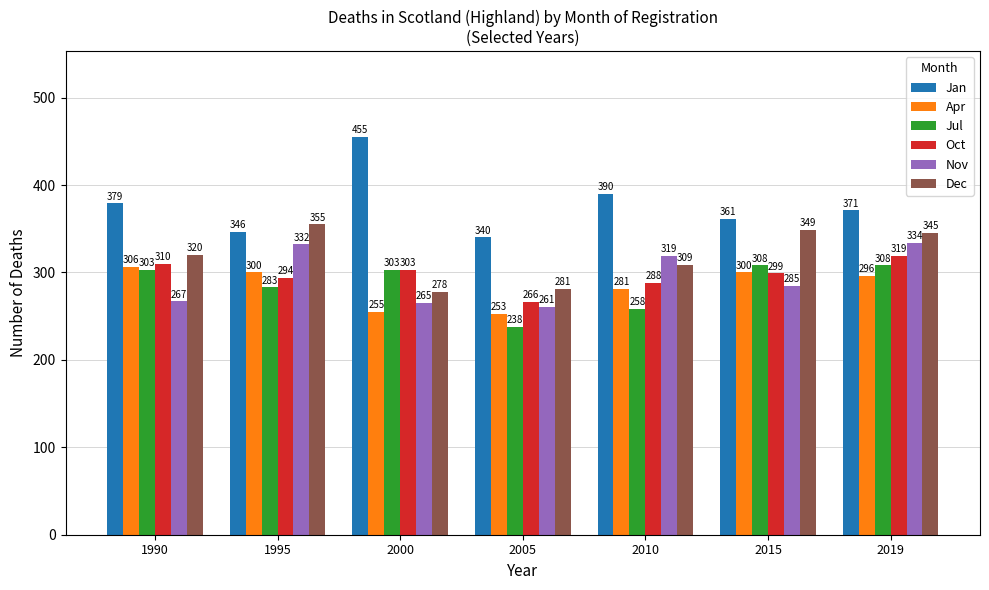

Rank the series by their maximum value, from highest to lowest.

Jan, Dec, Nov, Oct, Jul, Apr